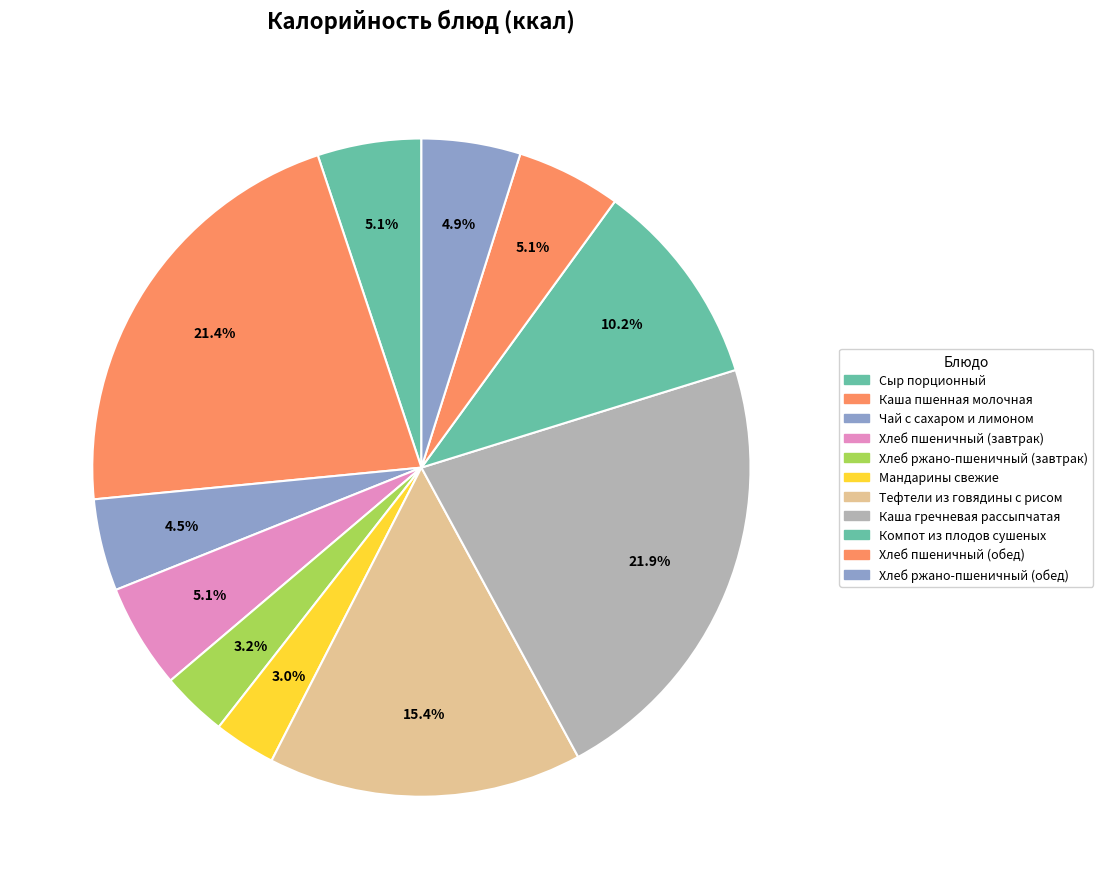

What percentage do Хлеб ржано-пшеничный (завтрак) and Компот из плодов сушеных together represent?

13.4%